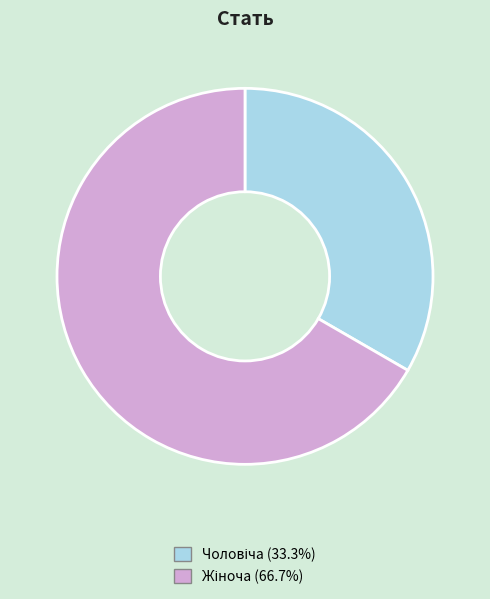

Is there any slice that represents more than half of the pie?

Yes